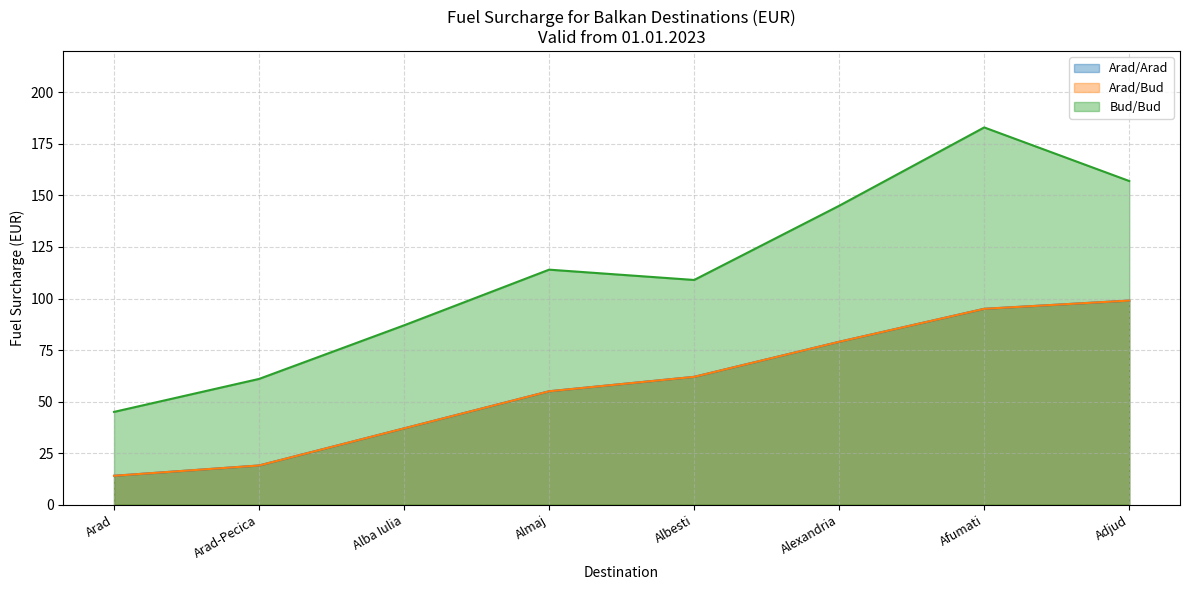

The Bud/Bud series shows 109 at Albesti. True or false?

True